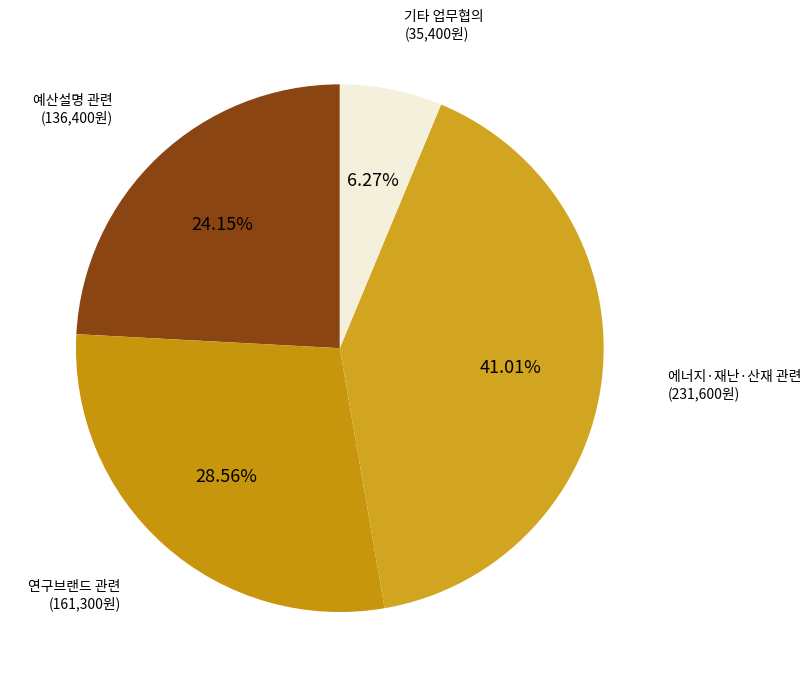

How many slices are in this pie chart?

4